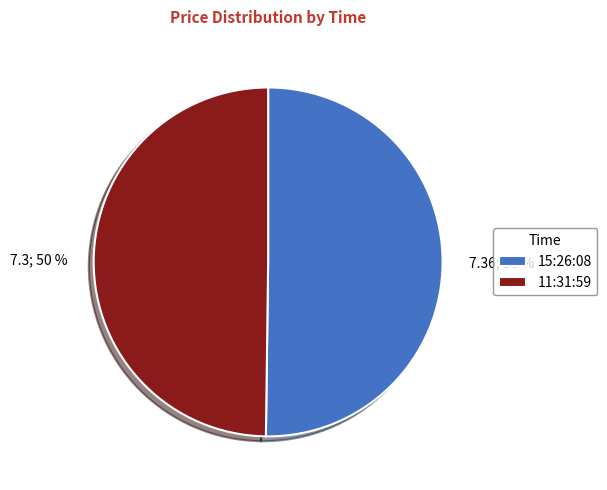

What percentage is the 11:31:59 slice, to the nearest percent?

50%